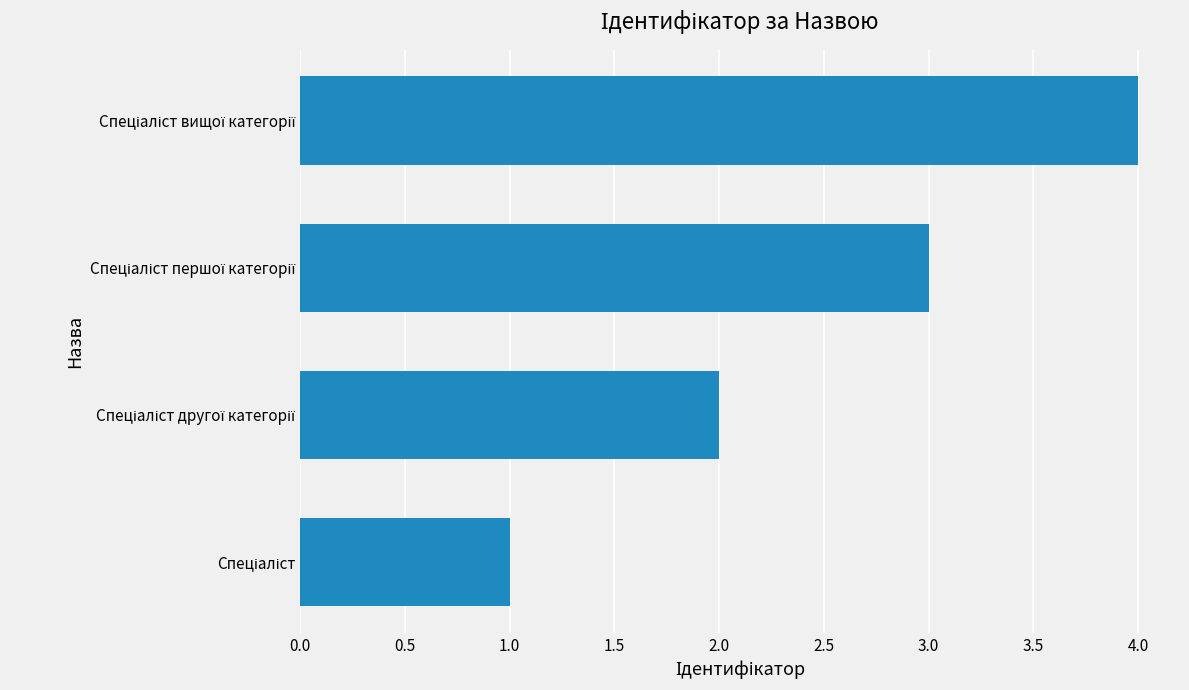

What is the maximum value shown in the chart?

4